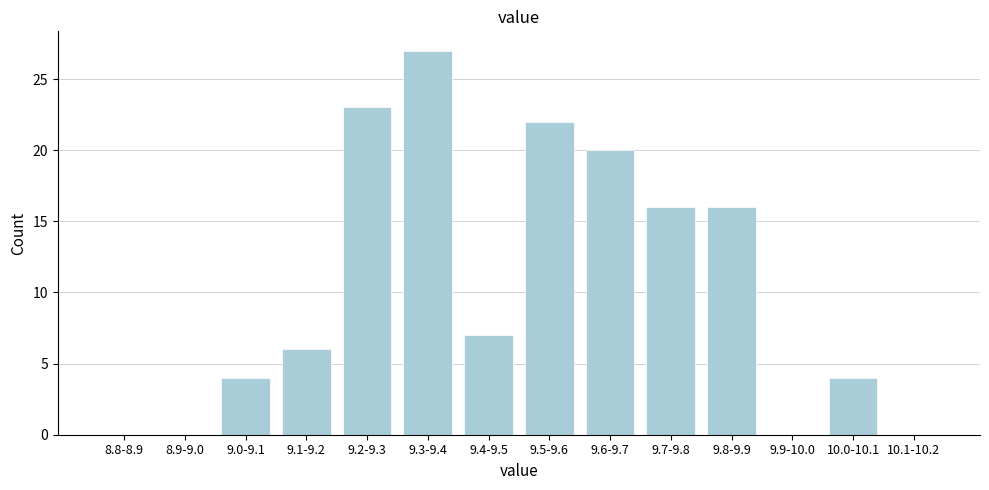

Reading left to right, extract all data points from this chart.

8.8-8.9=0	8.9-9.0=0	9.0-9.1=4	9.1-9.2=6	9.2-9.3=23	9.3-9.4=27	9.4-9.5=7	9.5-9.6=22	9.6-9.7=20	9.7-9.8=16	9.8-9.9=16	9.9-10.0=0	10.0-10.1=4	10.1-10.2=0